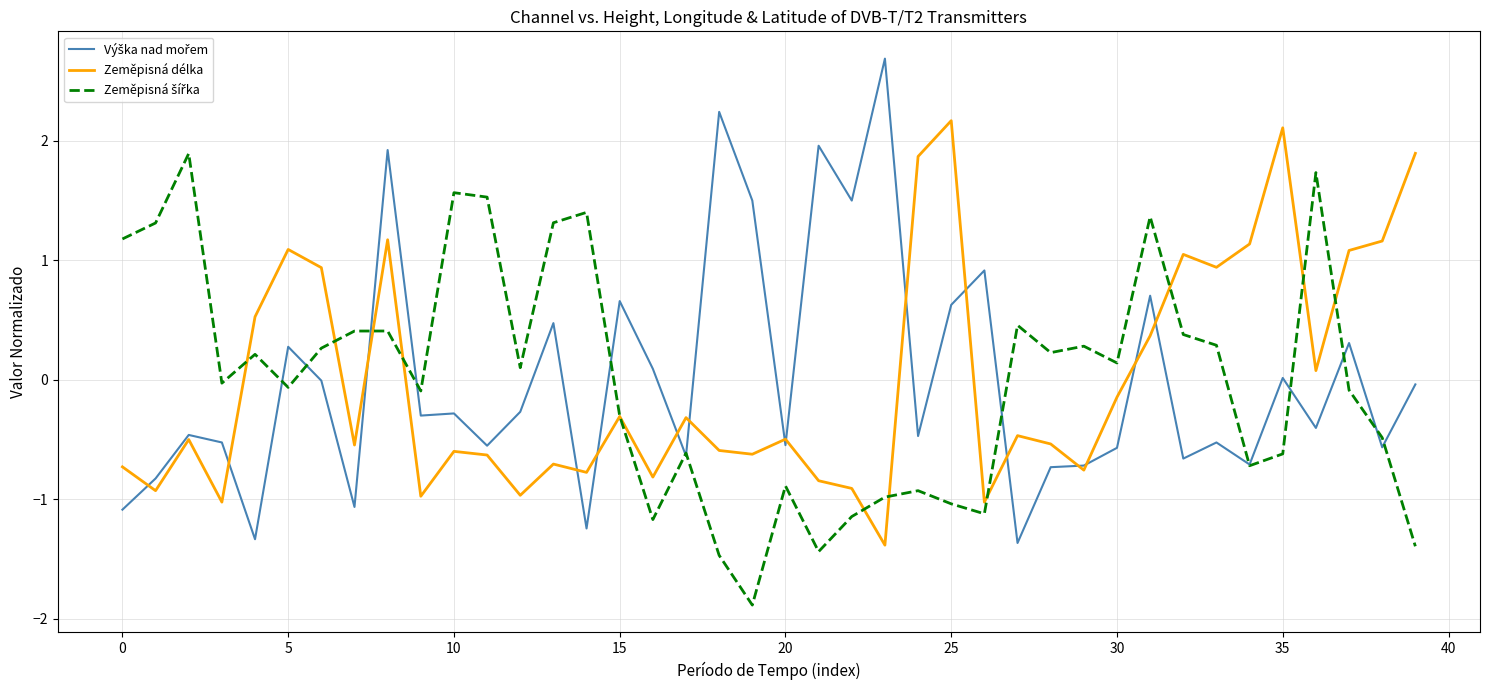

Count the number of categories in the chart.

40